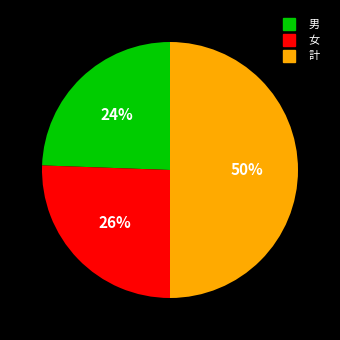

Count the number of slices in the pie.

3